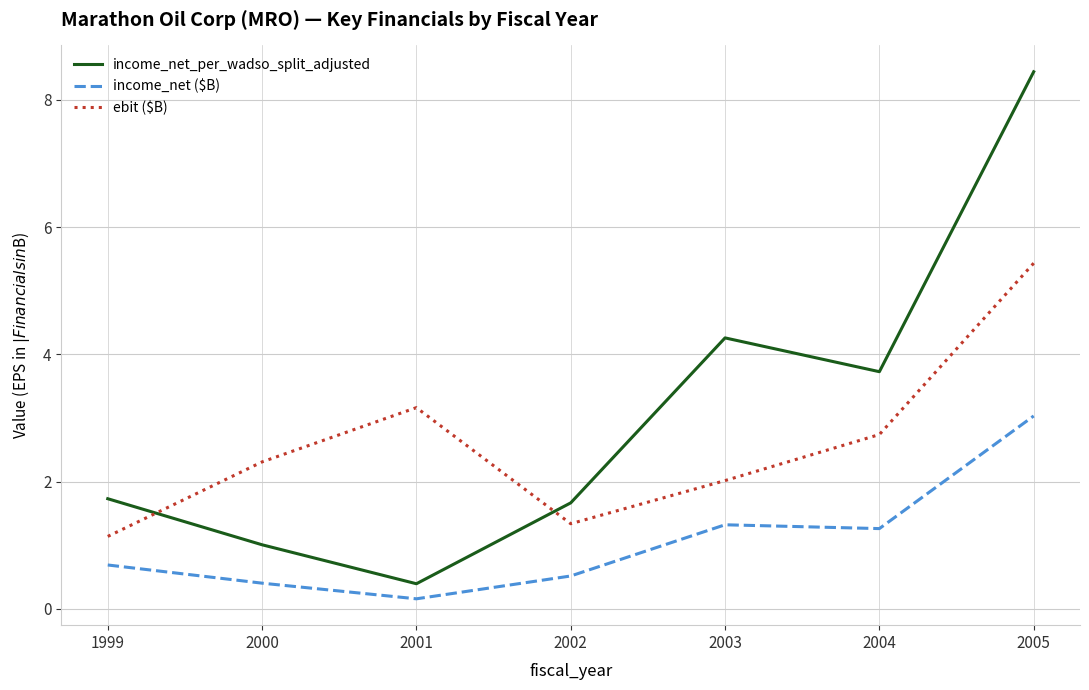

Where is the first local maximum for income_net ($B)?

2003